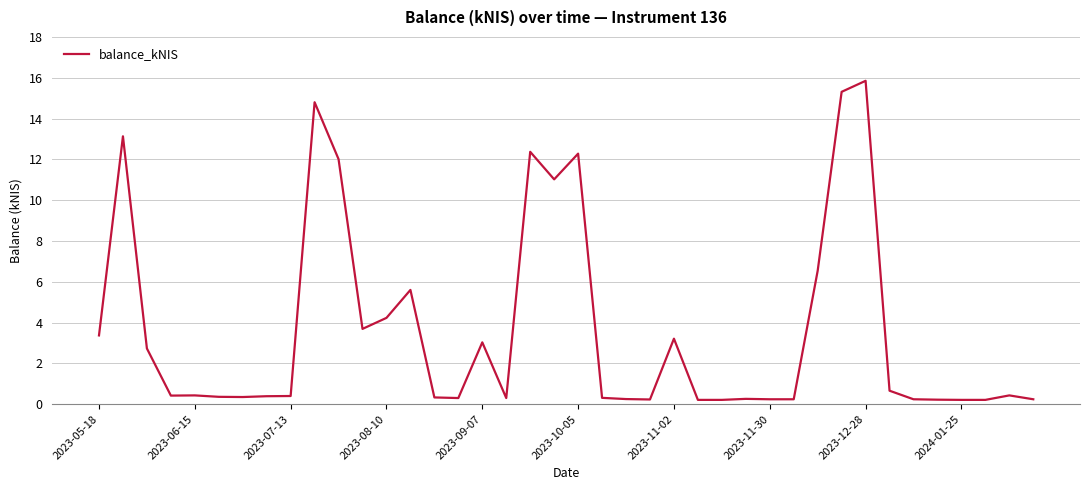

Which category has the highest value across all series?

2023-12-28